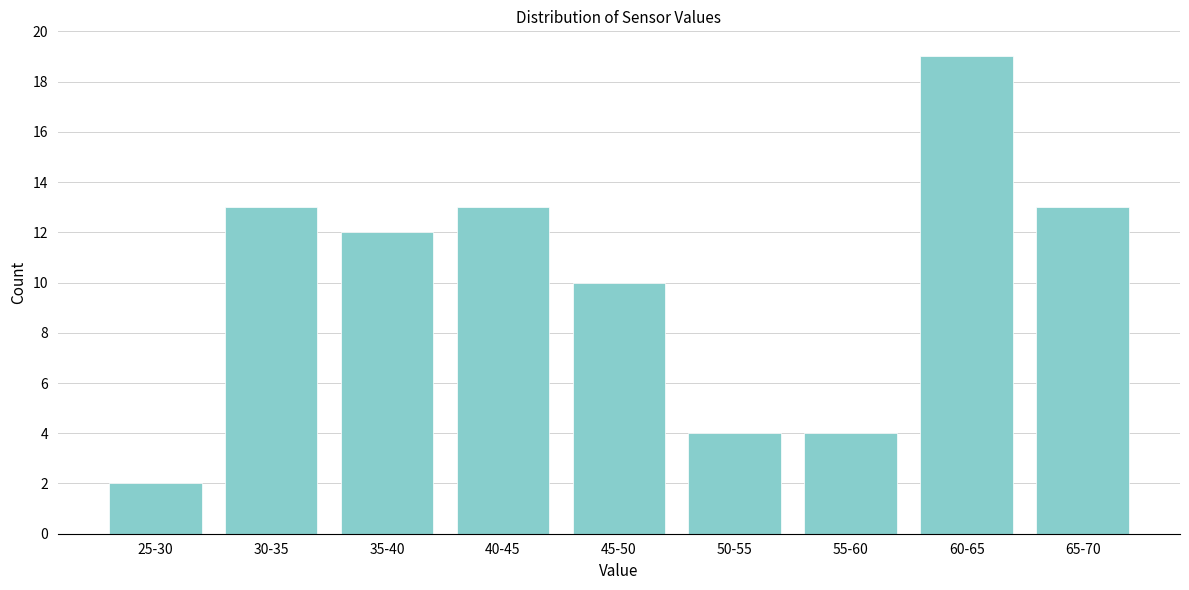

Reading left to right, extract all data points from this chart.

25-30=2	30-35=13	35-40=12	40-45=13	45-50=10	50-55=4	55-60=4	60-65=19	65-70=13